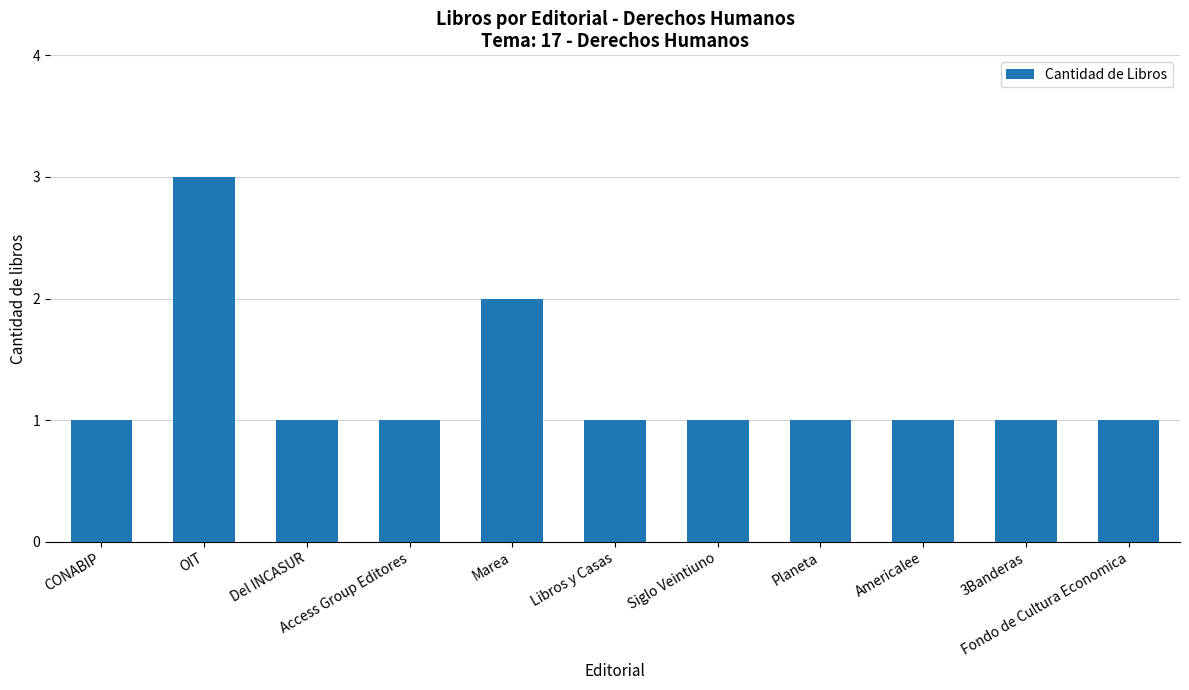

The value at Americalee is 2. True or false?

False